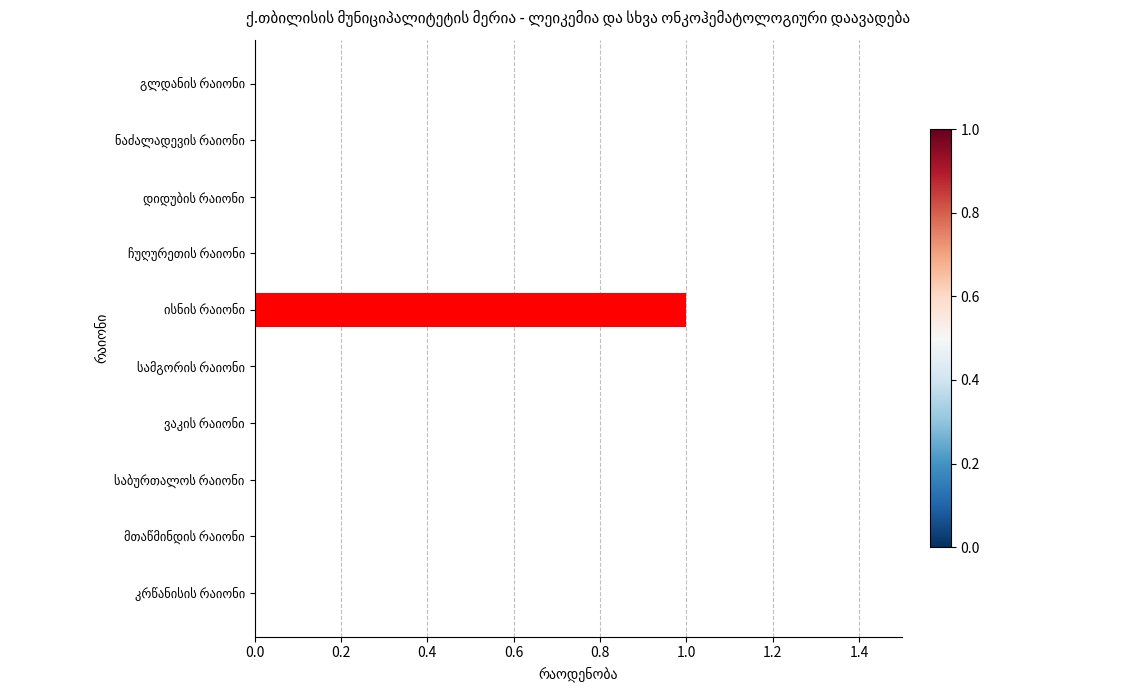

What is the sum of all values?

1